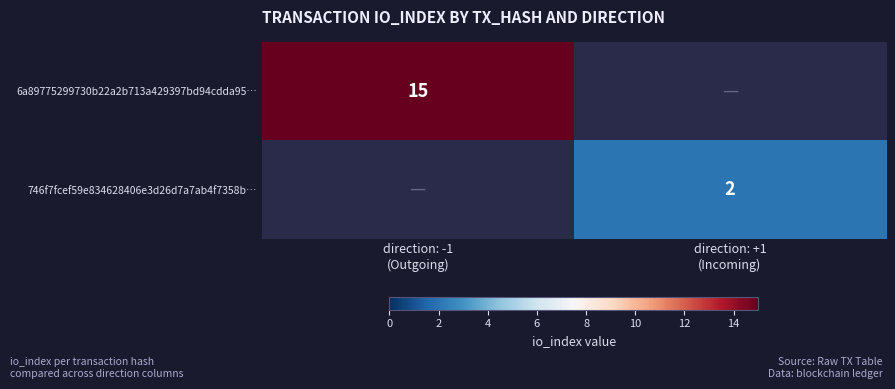

True or false: 6a89775299730b22a2b713a429397bd94cdda95… has a value of 0 at direction: +1 (Incoming).

True